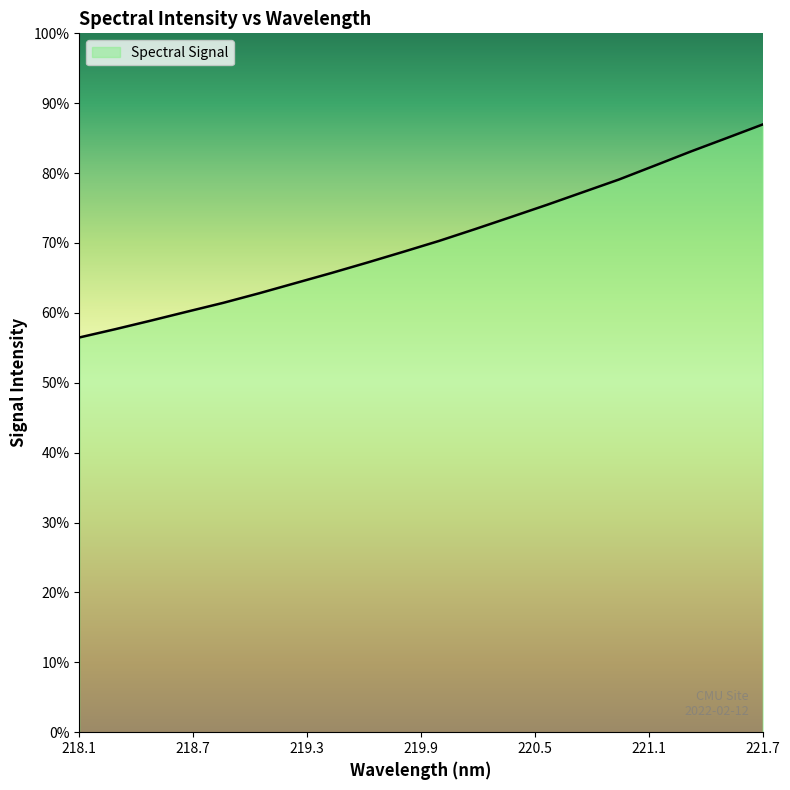

Is this an area chart (filled region under the line)?

Yes